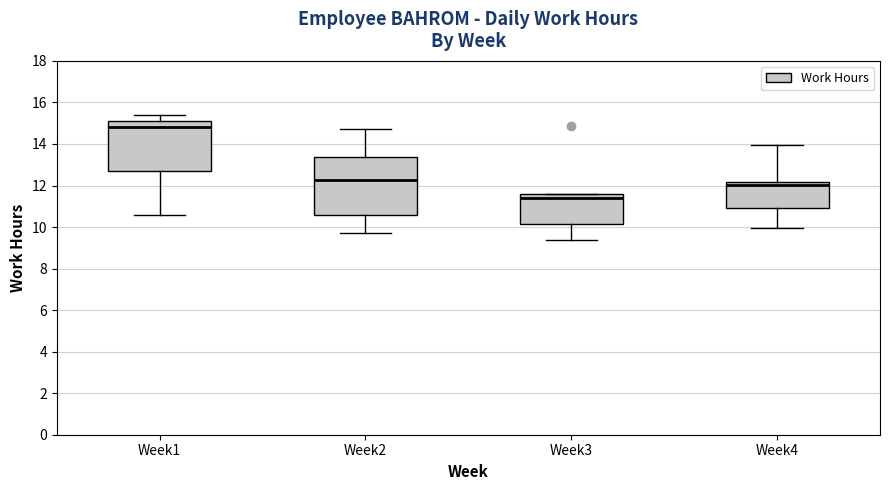

Reading left to right, read every box against the y-axis: the position of its median line, the range the box covers, and the ends of its whiskers. The values are not printed on the chart, so give them approximately, as read against the axis.

Week1: median 14.8, box 12.6 to 15.0, whiskers 10.6 to 15.4
Week2: median 12.2, box 10.6 to 13.4, whiskers 9.8 to 14.8
Week3: median 11.4, box 10.2 to 11.6, whiskers 9.4 to 11.6
Week4: median 12.0, box 11.0 to 12.2, whiskers 10.0 to 14.0